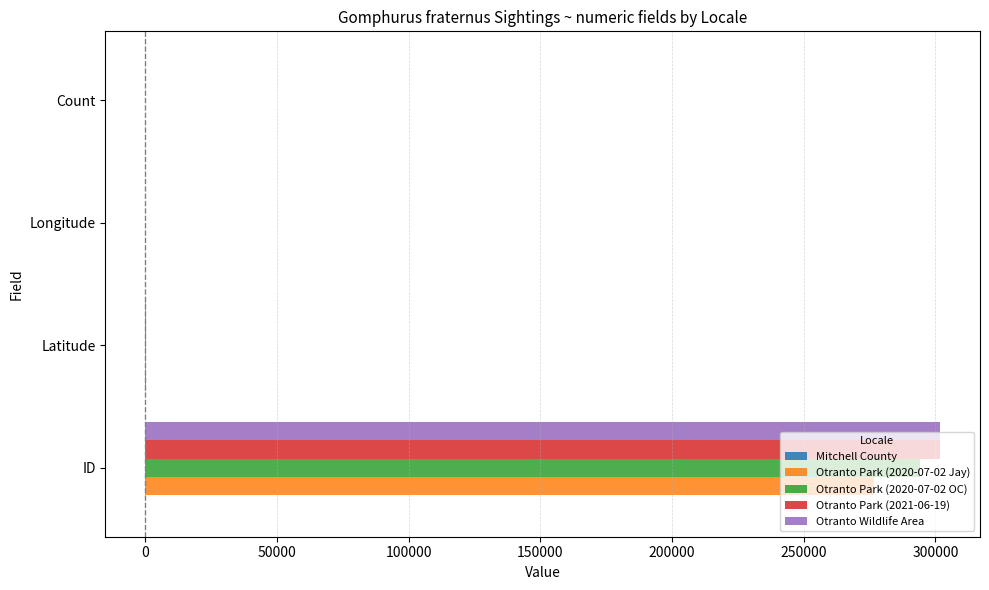

At which category is the sum across all series the highest?

ID